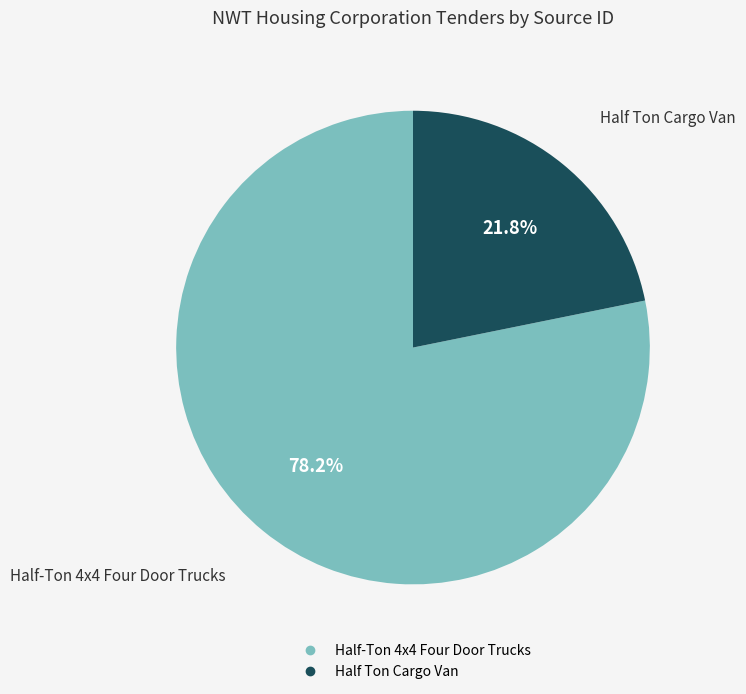

To the nearest percent, what portion does Half Ton Cargo Van represent?

22%